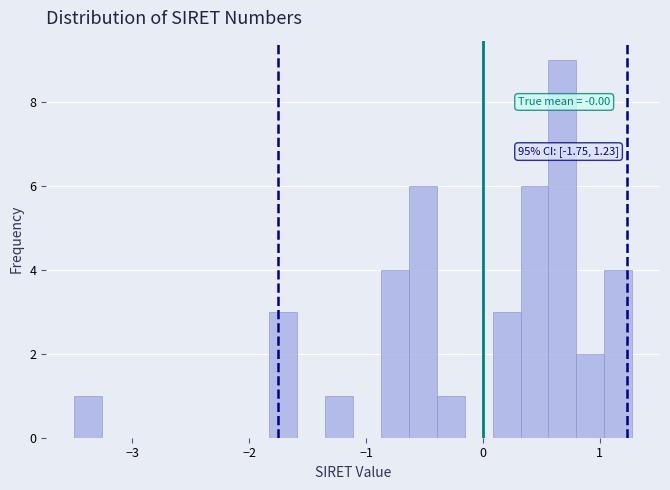

Read against the x-axis, roughly where is the centre of the tallest bar?

0.7